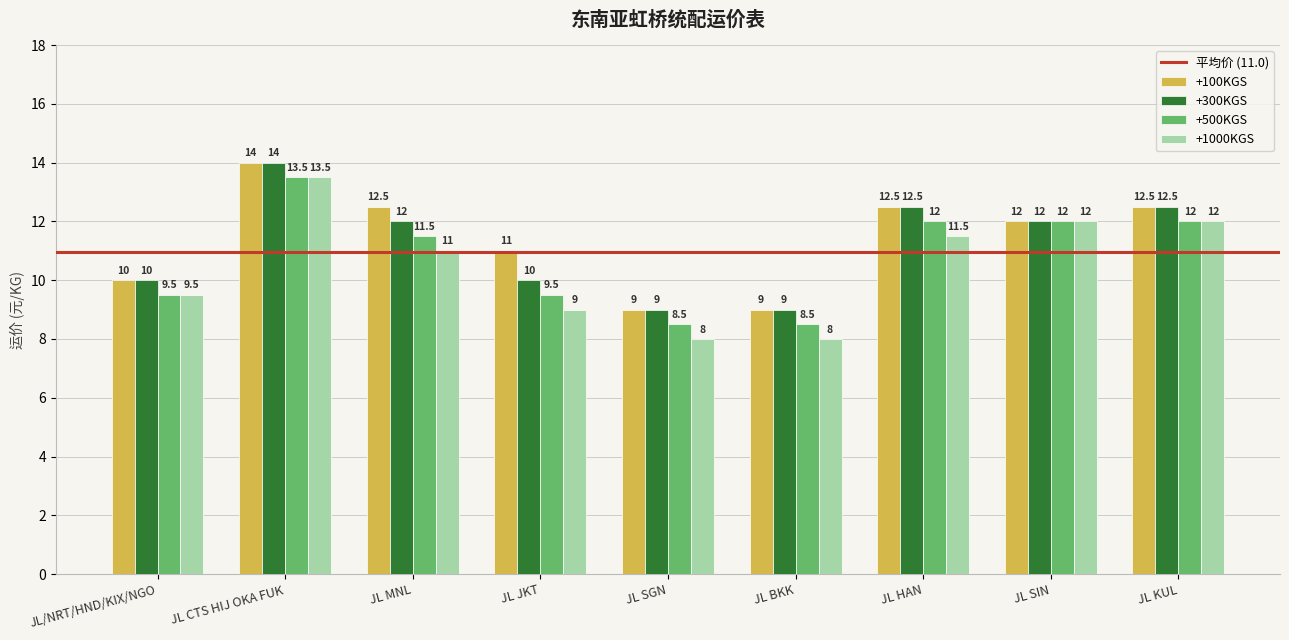

Which label corresponds to the largest value in the chart?

JL CTS HIJ OKA FUK